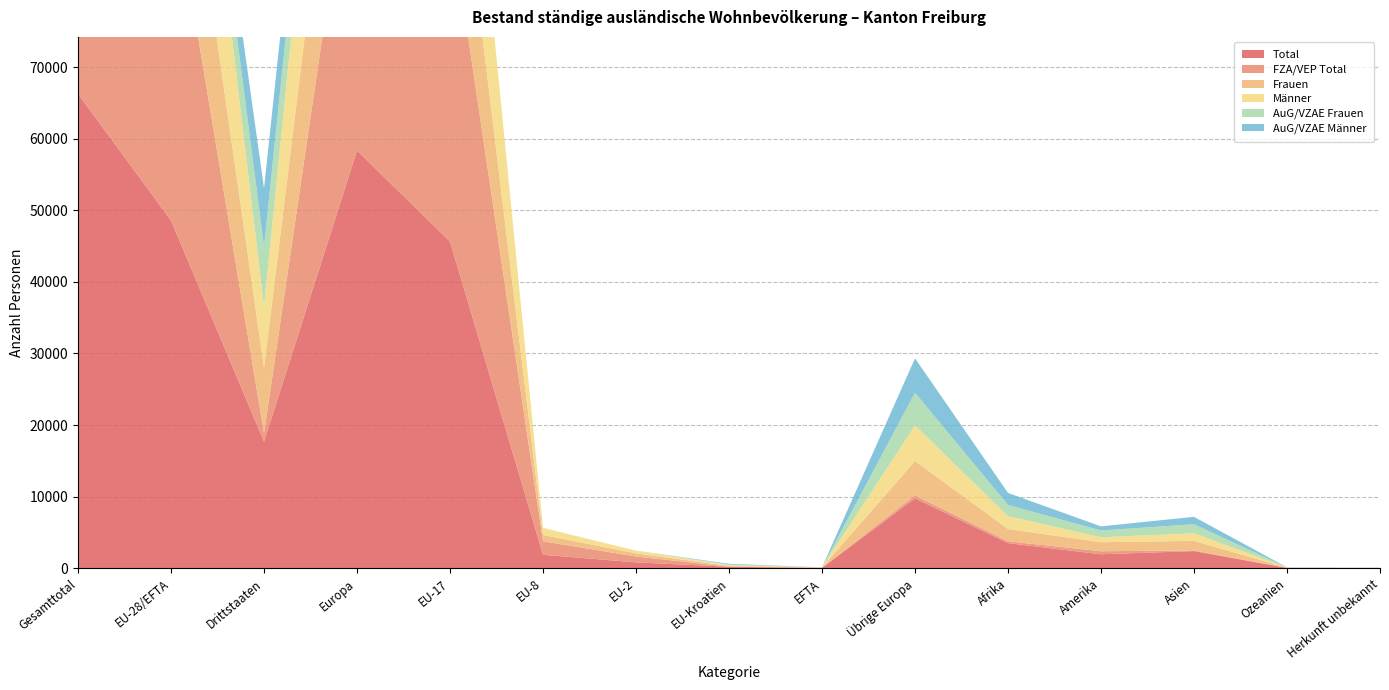

Reading left to right, what are all the values shown in this chart?

Total: Gesamttotal=66265	EU-28/EFTA=48576	Drittstaaten=17689	Europa=58348	EU-17=45634	EU-8=1878	EU-2=818	EU-Kroatien=205	EFTA=41	Übrige Europa=9772	Afrika=3505	Amerika=1948	Asien=2393	Ozeanien=41	Herkunft unbekannt=30
FZA/VEP Total: Gesamttotal=49551	EU-28/EFTA=48381	Drittstaaten=1170	Europa=48776	EU-17=45632	EU-8=1877	EU-2=818	EU-Kroatien=13	EFTA=41	Übrige Europa=395	Afrika=257	Amerika=422	Asien=90	Ozeanien=6	Herkunft unbekannt=0
Frauen: Gesamttotal=30849	EU-28/EFTA=21685	Drittstaaten=9164	Europa=26497	EU-17=20236	EU-8=895	EU-2=439	EU-Kroatien=97	EFTA=18	Übrige Europa=4812	Afrika=1715	Amerika=1265	Asien=1337	Ozeanien=19	Herkunft unbekannt=16
Männer: Gesamttotal=35416	EU-28/EFTA=26891	Drittstaaten=8525	Europa=31851	EU-17=25398	EU-8=983	EU-2=379	EU-Kroatien=108	EFTA=23	Übrige Europa=4960	Afrika=1790	Amerika=683	Asien=1056	Ozeanien=22	Herkunft unbekannt=14
AuG/VZAE Frauen: Gesamttotal=8487	EU-28/EFTA=91	Drittstaaten=8396	Europa=4665	EU-17=0	EU-8=0	EU-2=0	EU-Kroatien=91	EFTA=0	Übrige Europa=4574	Afrika=1568	Amerika=955	Asien=1267	Ozeanien=16	Herkunft unbekannt=16
AuG/VZAE Männer: Gesamttotal=8227	EU-28/EFTA=104	Drittstaaten=8123	Europa=4907	EU-17=2	EU-8=1	EU-2=0	EU-Kroatien=101	EFTA=0	Übrige Europa=4803	Afrika=1680	Amerika=571	Asien=1036	Ozeanien=19	Herkunft unbekannt=14